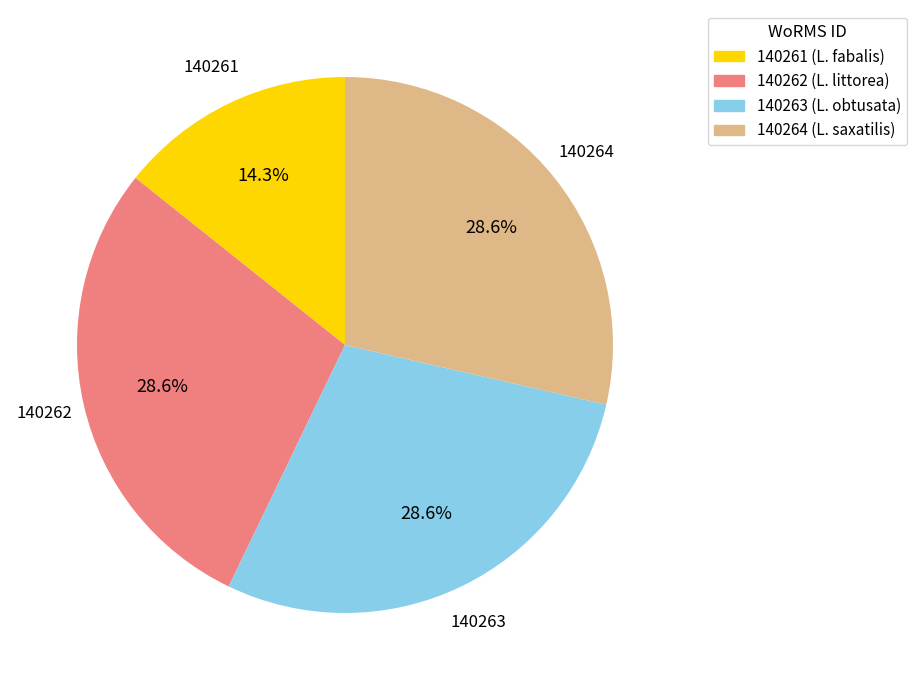

Does any single category account for the majority?

No